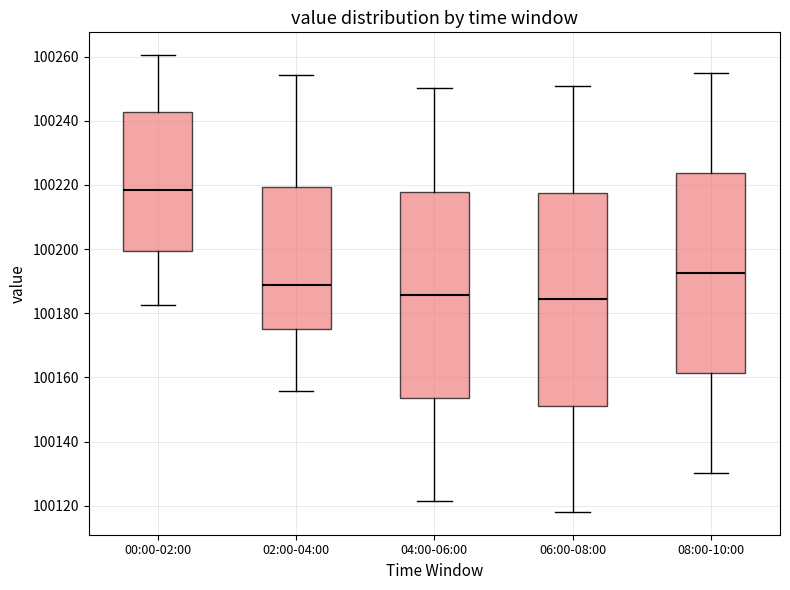

Where is the upper edge of the box for 02:00-04:00 on the y-axis? The values are not printed on the chart, so give them approximately, as read against the axis.

100220